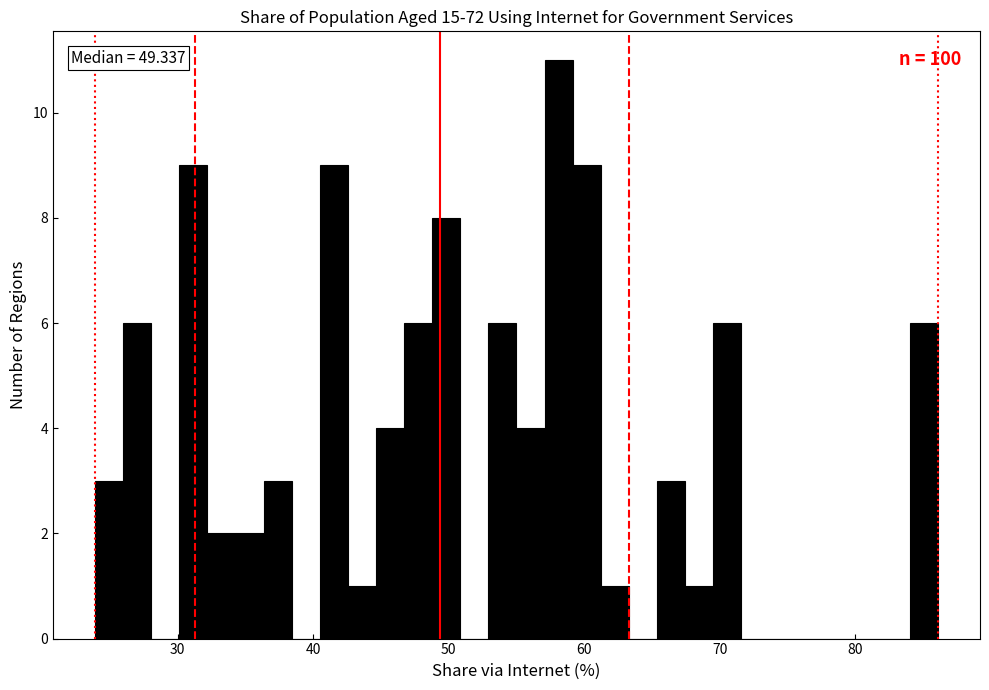

Read against the x-axis, roughly where is the centre of the tallest bar?

58